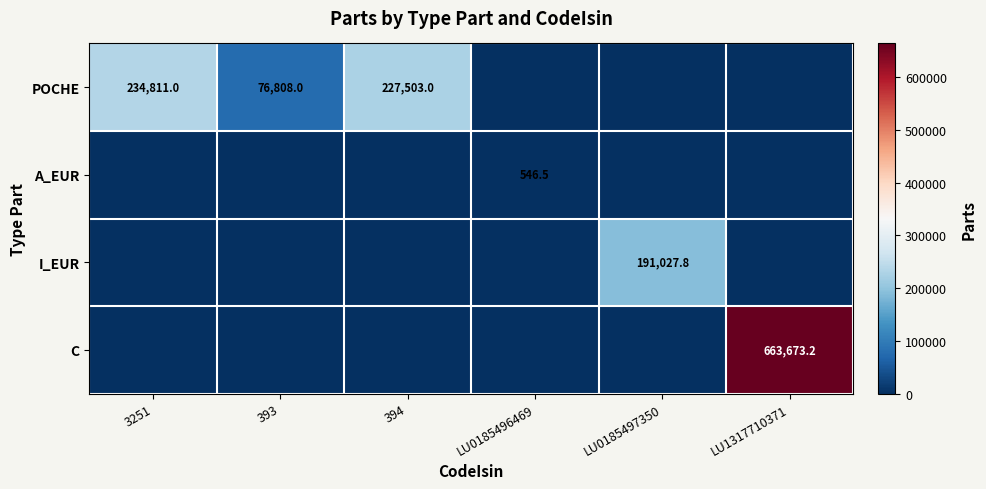

The POCHE series shows 76808.0 at 393. True or false?

True